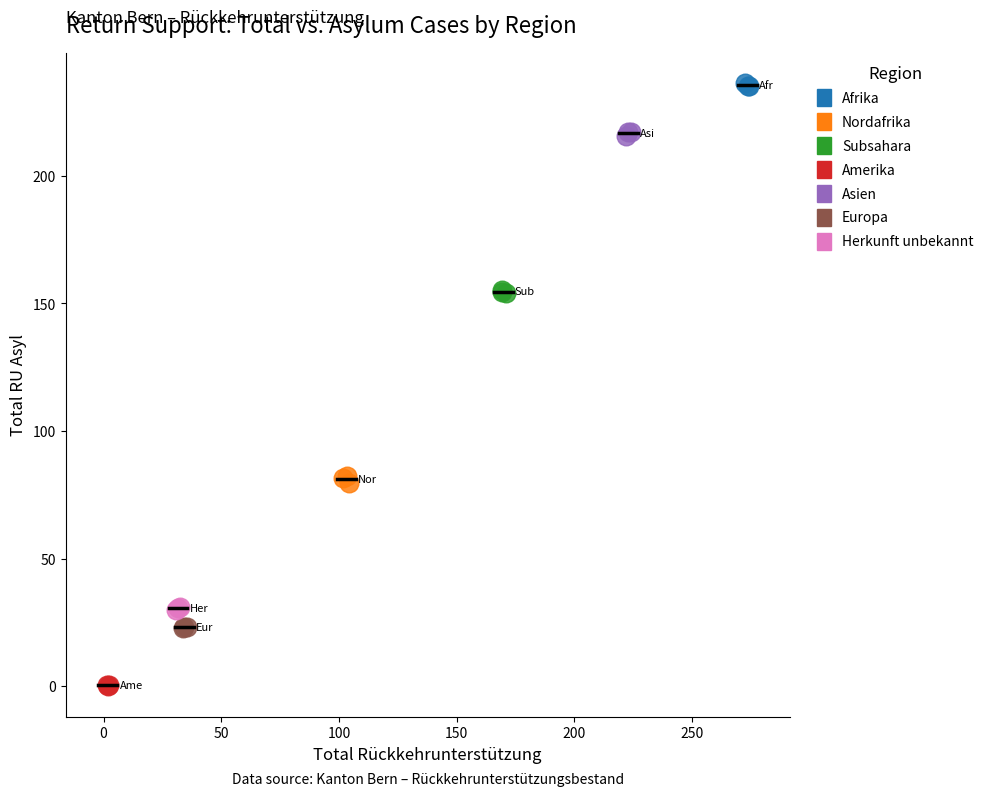

What are all the series names shown in the legend?

Afrika, Nordafrika, Subsahara, Amerika, Asien, Europa, Herkunft unbekannt